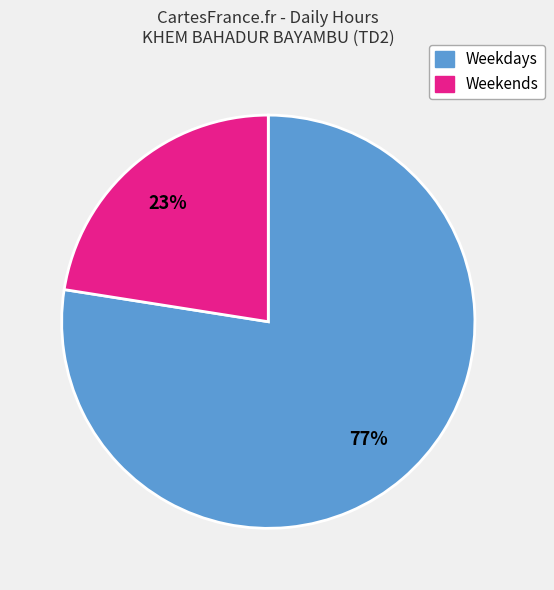

Does any single category account for the majority?

Yes